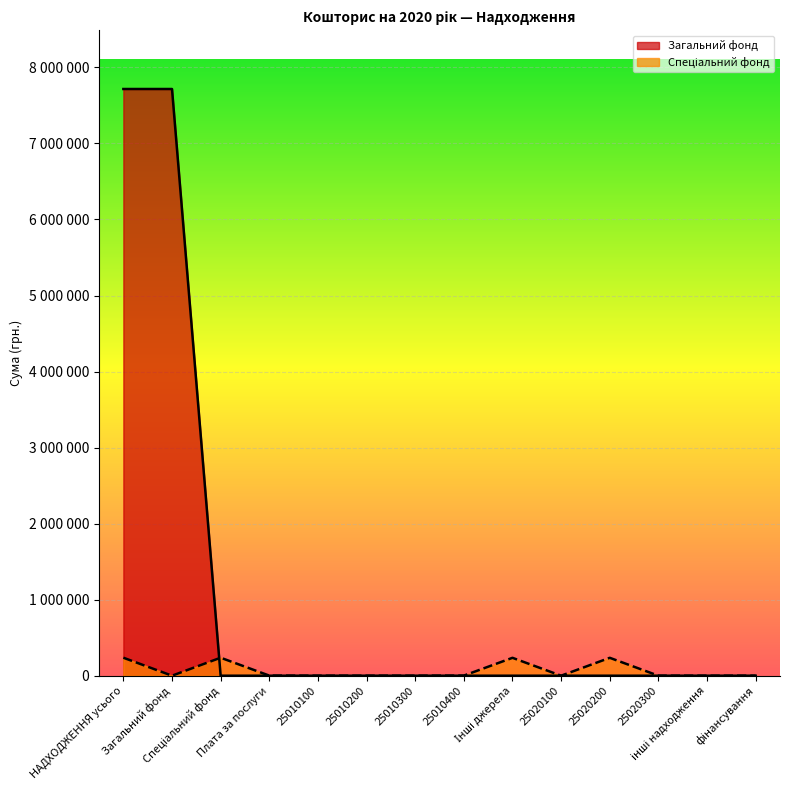

What is the value of the Спеціальний фонд point at the 8th from the left?

1200